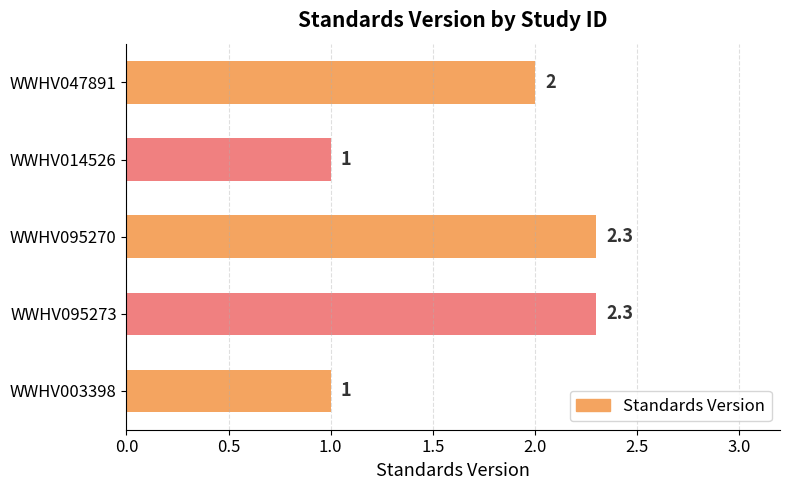

Reading bottom to top, extract all data points from this chart.

WWHV003398=1.0	WWHV095273=2.3	WWHV095270=2.3	WWHV014526=1.0	WWHV047891=2.0